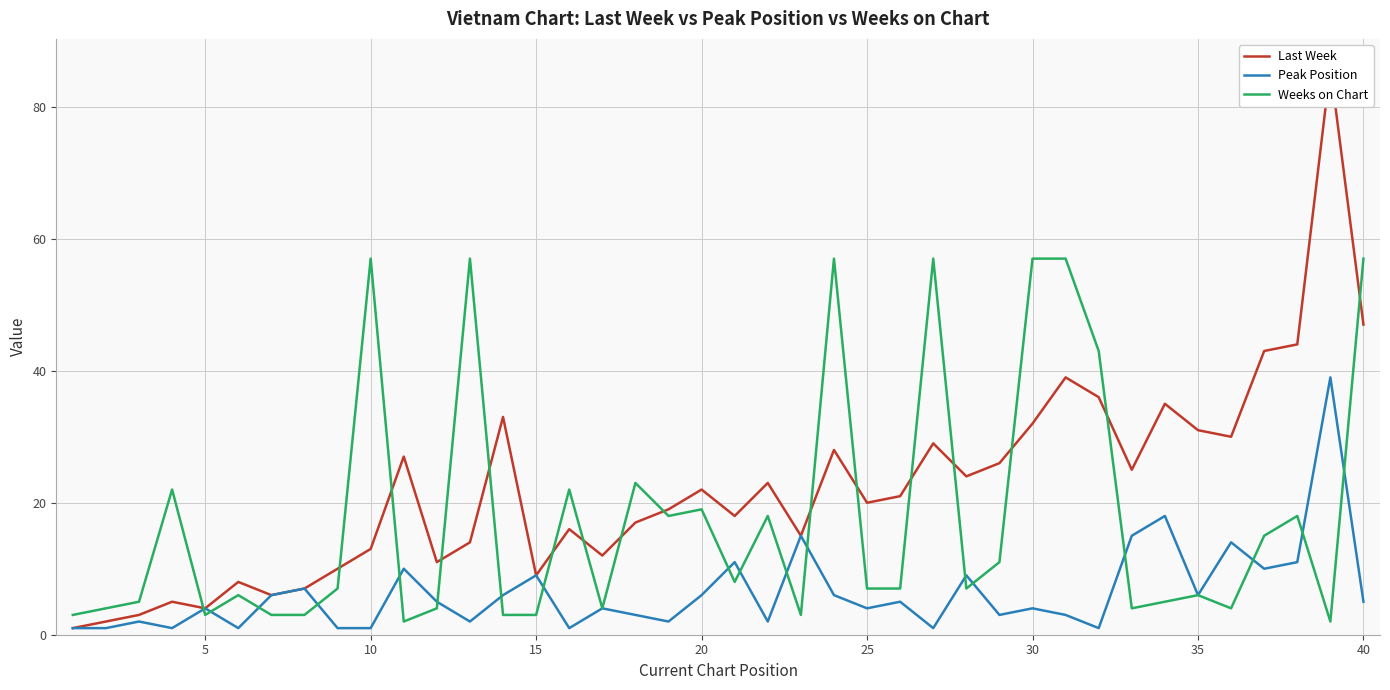

Which series has the widest spread of values?

Last Week